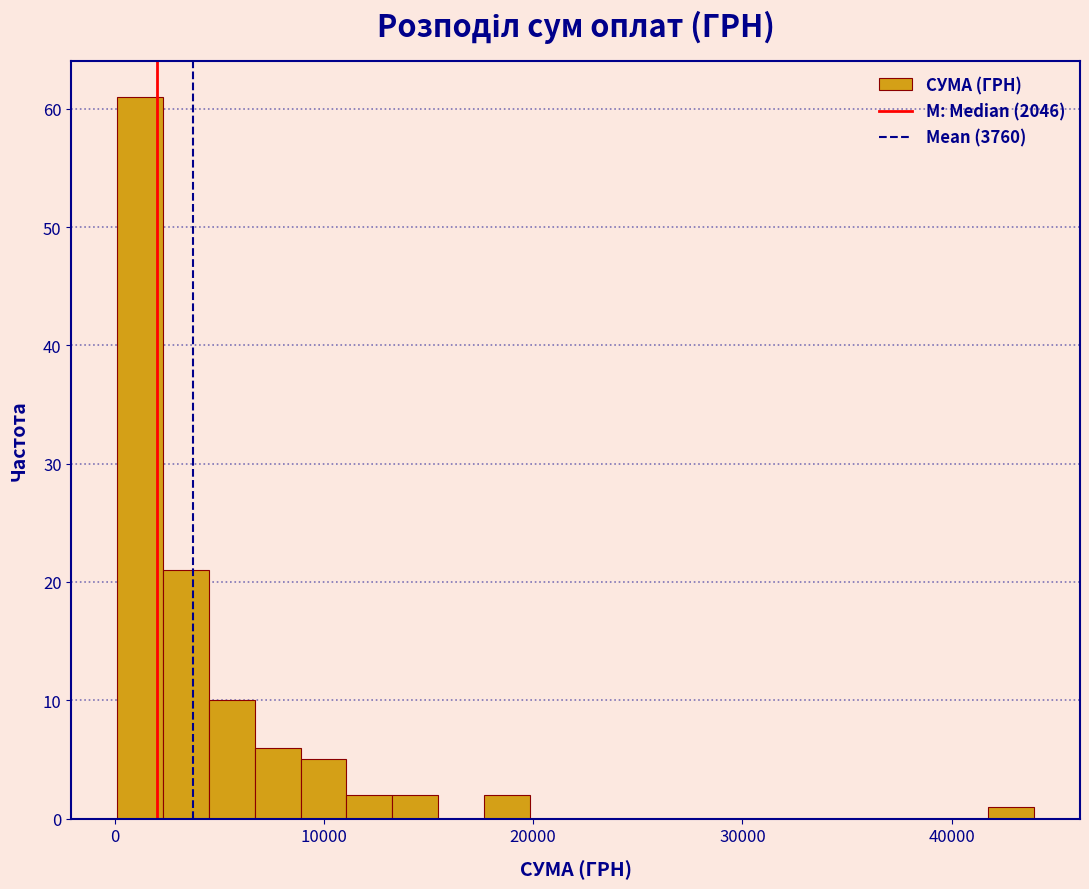

Around what value on the x-axis is the tallest bar? Give the approximate position of its centre, as read against the axis.

1000